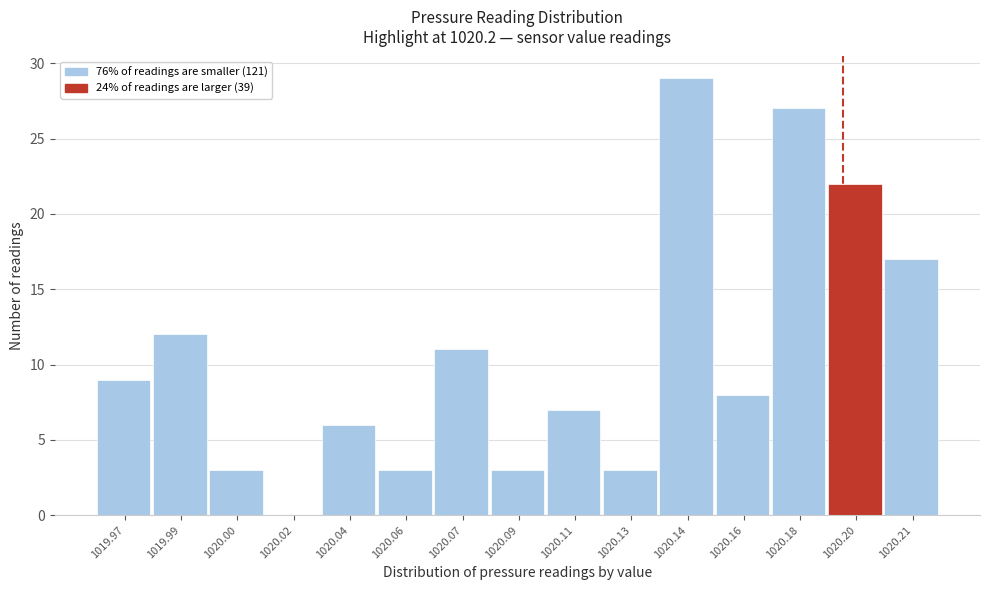

Reading left to right, what are all the values shown in this chart?

1019.97=9	1019.99=12	1020.00=3	1020.02=0	1020.04=6	1020.06=3	1020.07=11	1020.09=3	1020.11=7	1020.13=3	1020.14=29	1020.16=8	1020.18=27	1020.20=22	1020.21=17